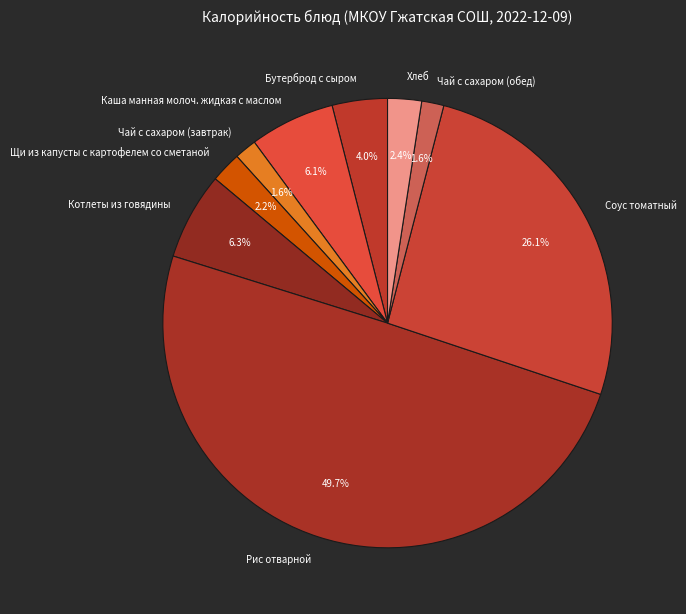

Which category has the biggest portion of the pie?

Рис отварной